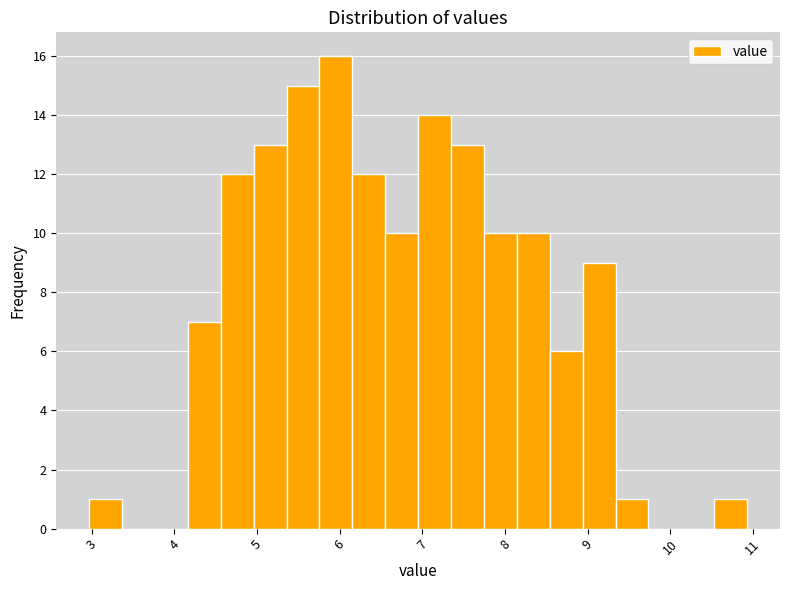

Read against the x-axis, roughly where is the centre of the tallest bar?

6.0